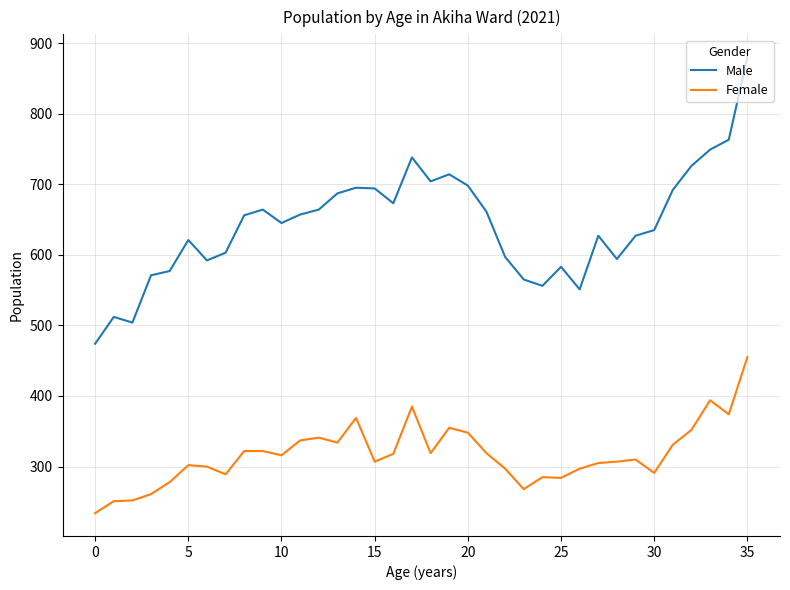

Which series has the largest total across all categories?

Male